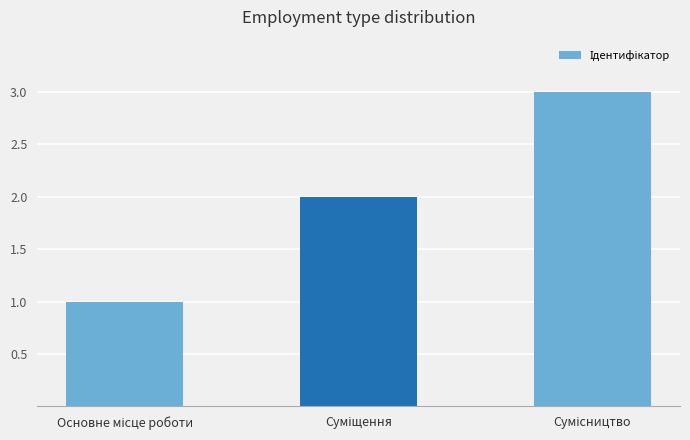

What is the greatest value displayed?

3